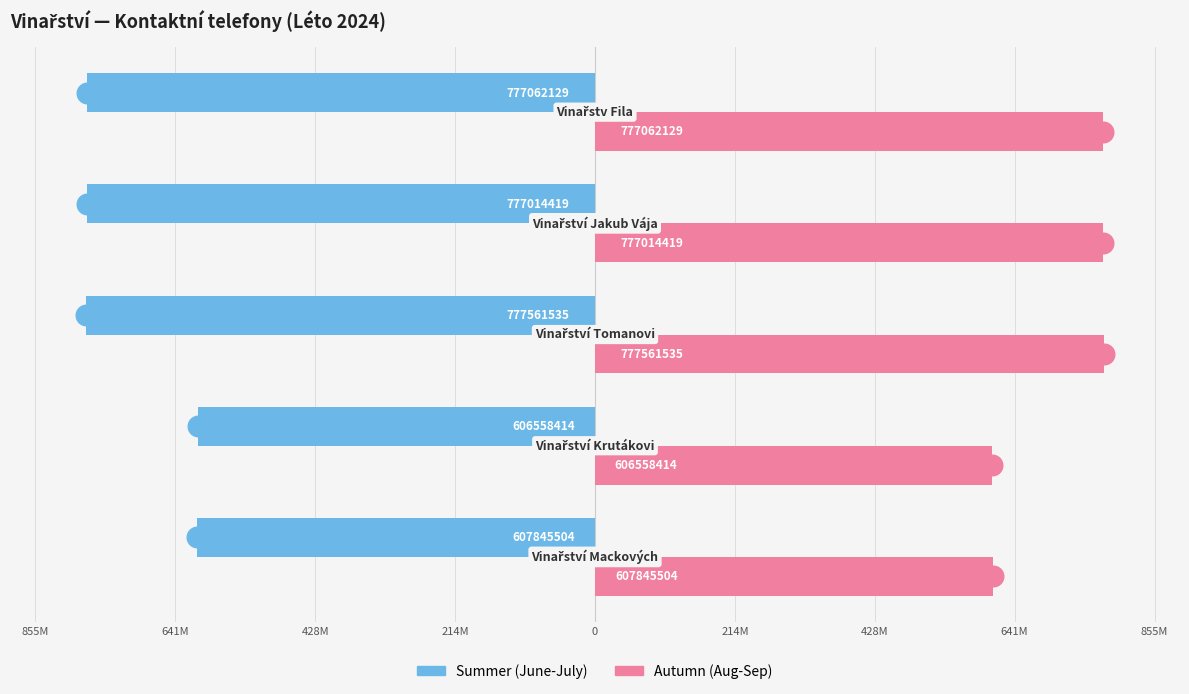

Which series reaches the maximum Y coordinate?

Autumn (Aug-Sep)